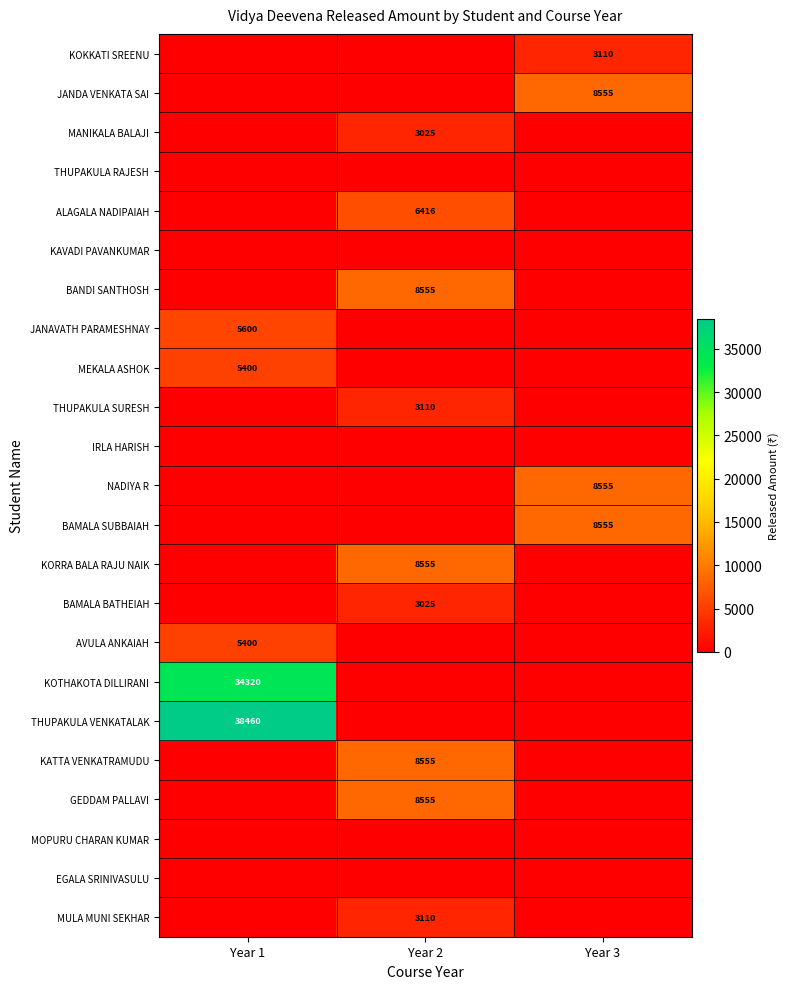

True or false: MULA MUNI SEKHAR has a value of 3110 at Year 2.

True